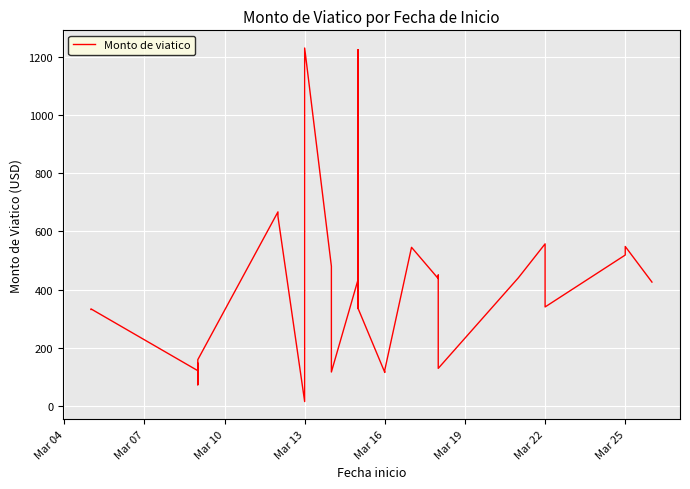

Reading left to right, list all the values displayed in this chart.

332.3	334.3	122.1	147.9	111.9	73.5	111.9	159.9	667.4	651.6	16.0	16.0	1230.0	480.7	117.5	435.2	335.6	1224.4	452.1	335.7	116.0	124.7	545.7	438.3	450.5	130.0	441.1	557.5	340.9	519.2	548.6	426.3